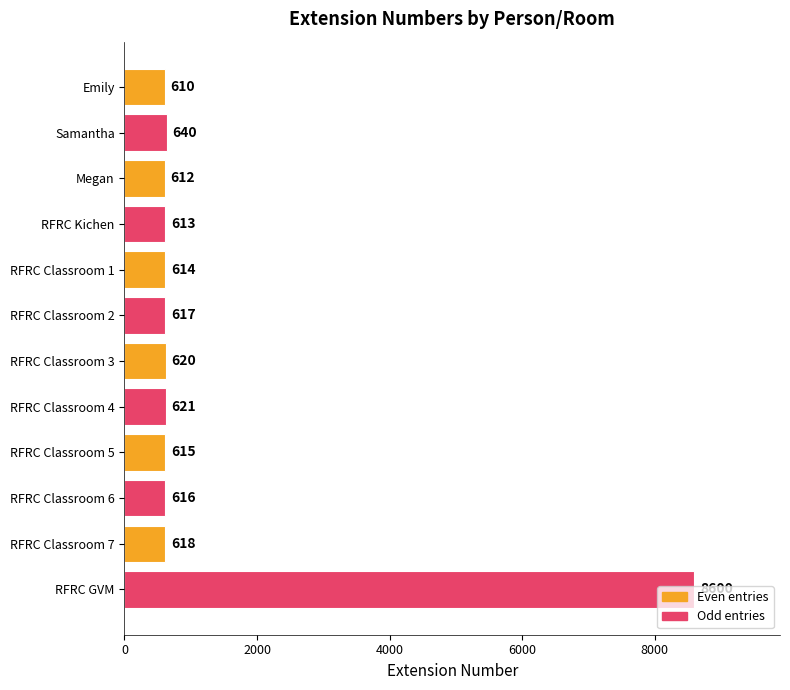

What is the label of the 6th bar from the top?

RFRC Classroom 2